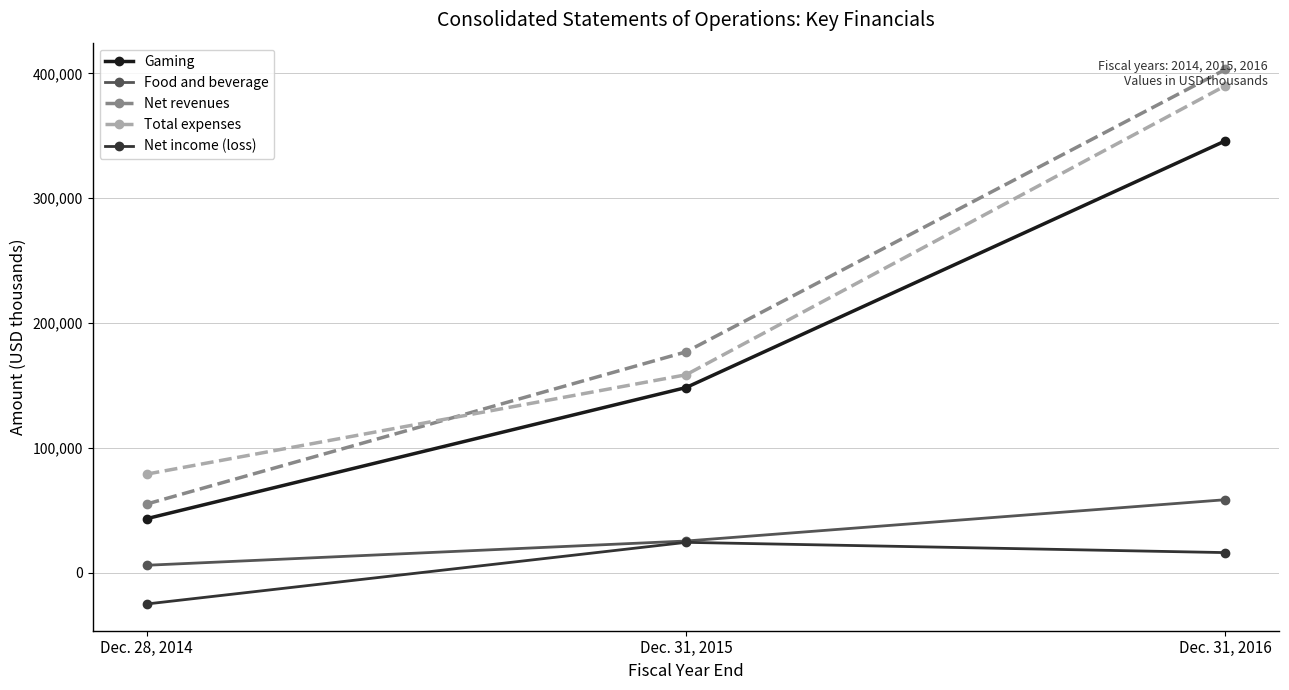

How many series are shown in this chart?

5